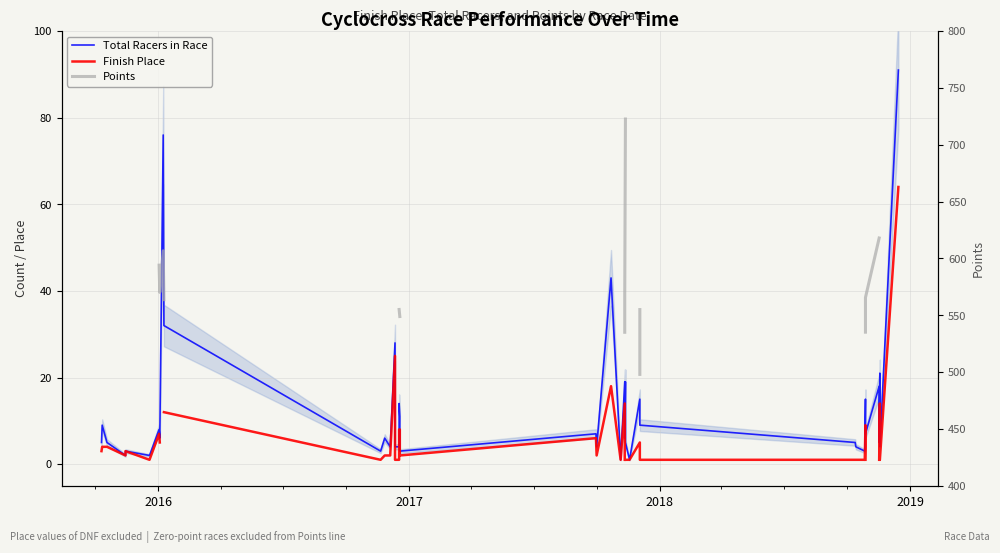

How many positive values does the Points series have?

21